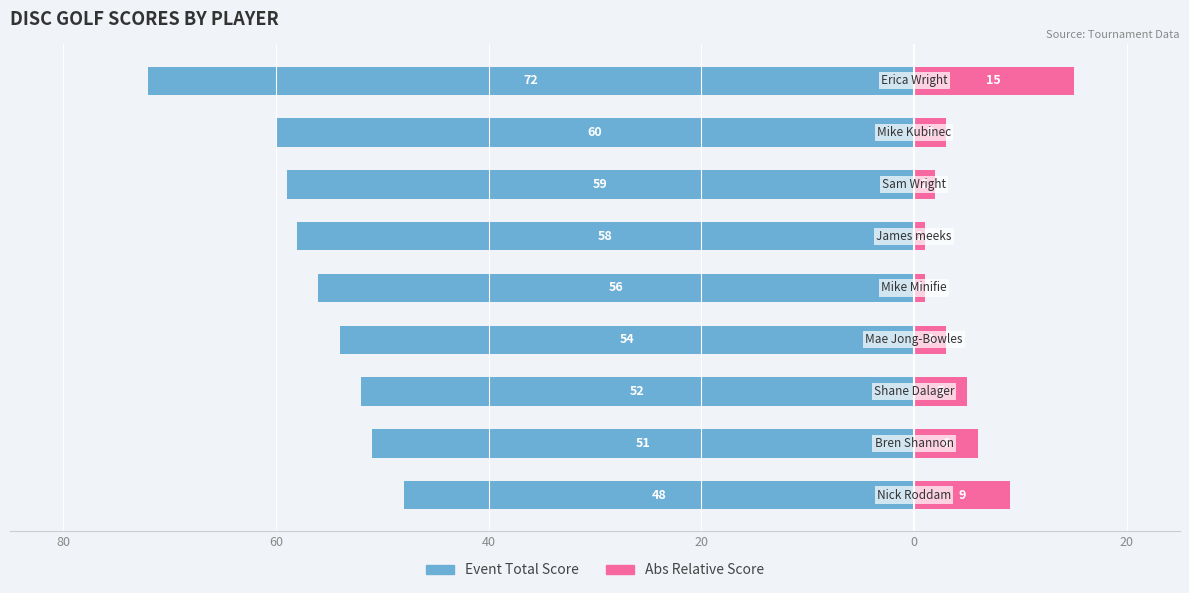

How many data points in Abs Relative Score are less than 3?

3